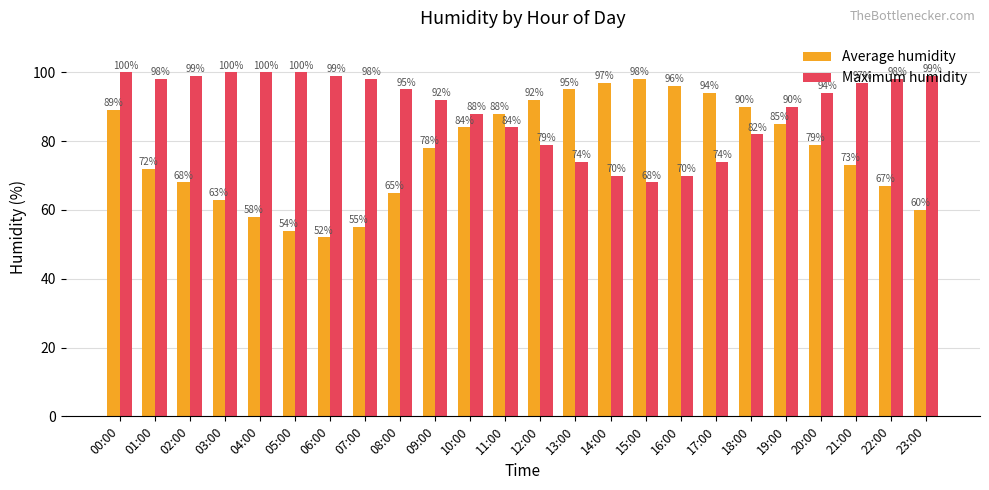

Between 08:00 and 16:00, which series saw the biggest shift?

Average humidity